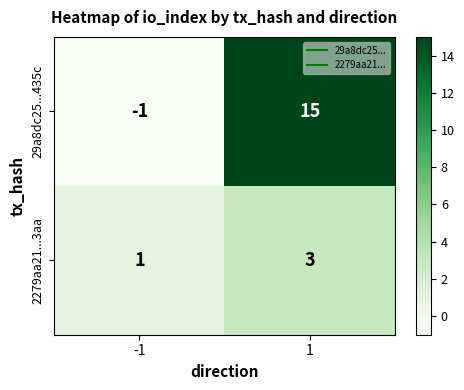

Read the 2279aa21...3aa value at 1.

3